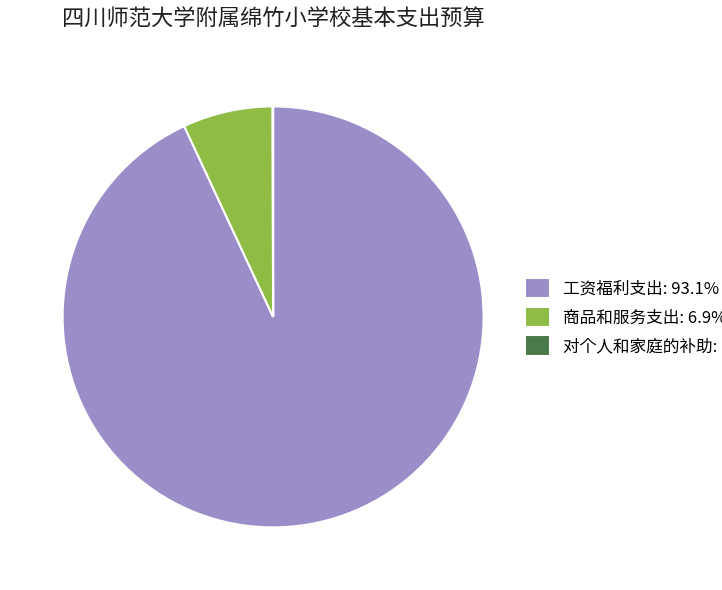

Does 工资福利支出: 93.1% account for over 50% of the chart?

Yes